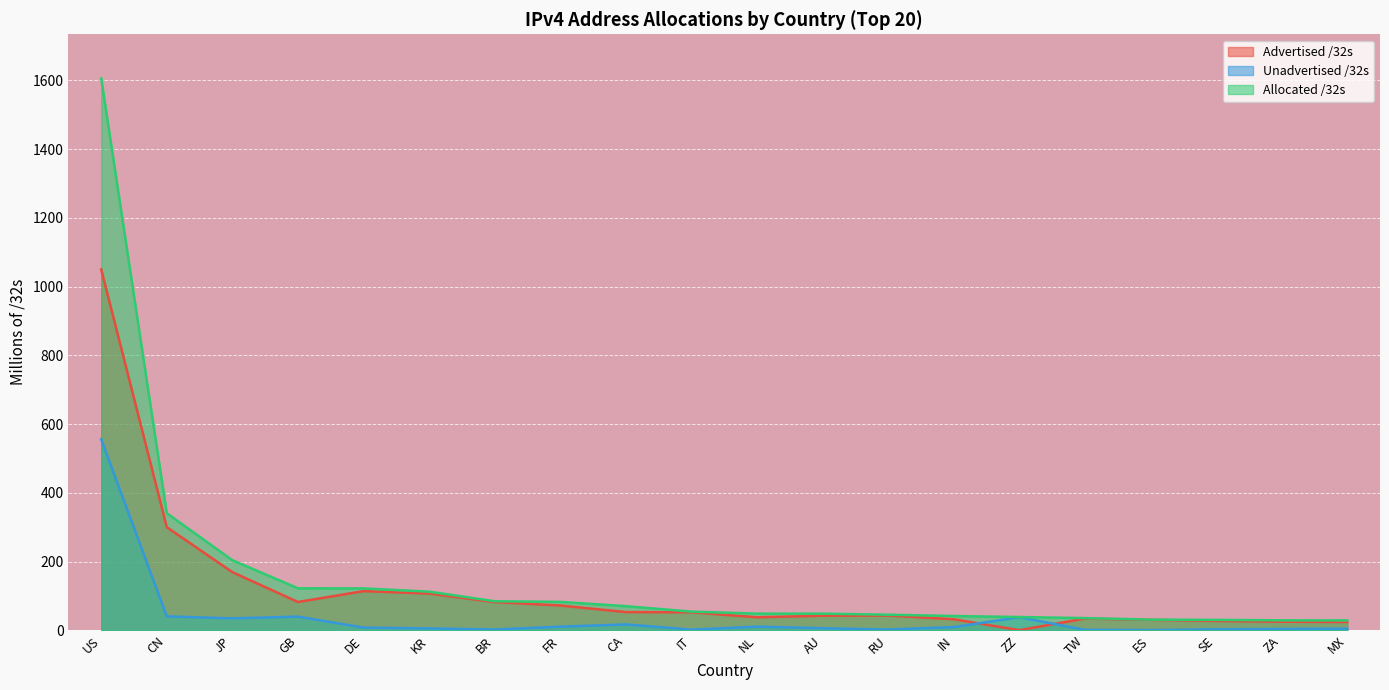

Reading right to left, transcribe all the data shown in this chart.

Advertised /32s: MX=24.1	ZA=25.0	SE=27.3	ES=30.5	TW=34.1	ZZ=0.5	IN=32.2	RU=43.1	AU=42.4	NL=37.9	IT=52.5	CA=53.1	FR=72.1	BR=82.2	KR=106.9	DE=114.0	GB=82.4	JP=169.2	CN=300.1	US=1050.1
Unadvertised /32s: MX=4.8	ZA=4.0	SE=3.0	ES=0.6	TW=1.4	ZZ=38.2	IN=9.4	RU=2.3	AU=6.1	NL=10.6	IT=1.9	CA=17.2	FR=10.6	BR=2.4	KR=5.5	DE=7.9	GB=39.8	JP=34.8	CN=40.5	US=555.8
Allocated /32s: MX=28.9	ZA=29.1	SE=30.3	ES=31.1	TW=35.5	ZZ=38.6	IN=41.6	RU=45.4	AU=48.5	NL=48.5	IT=54.4	CA=70.3	FR=82.7	BR=84.6	KR=112.4	DE=121.9	GB=122.3	JP=204.0	CN=340.6	US=1606.0